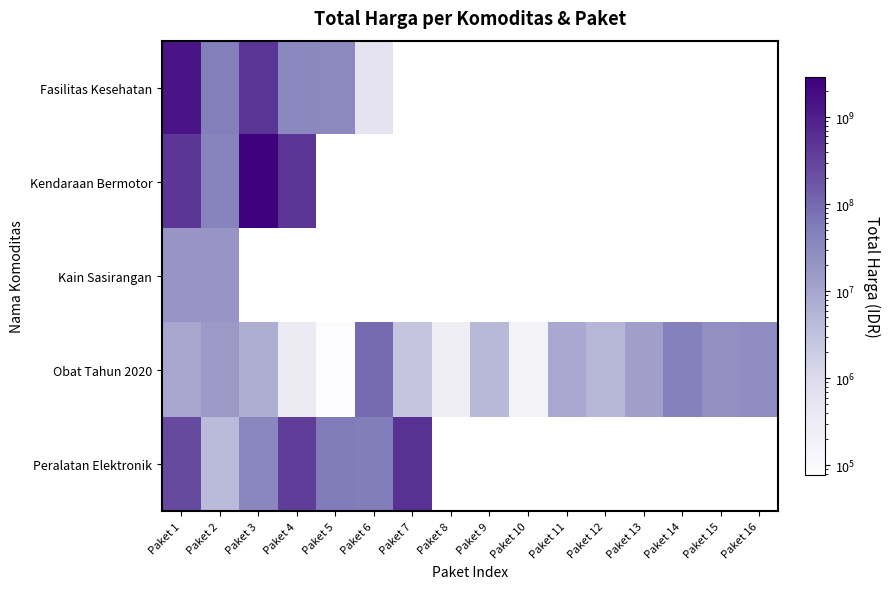

What is the lowest value of the Kain Sasirangan series?

18900000.0